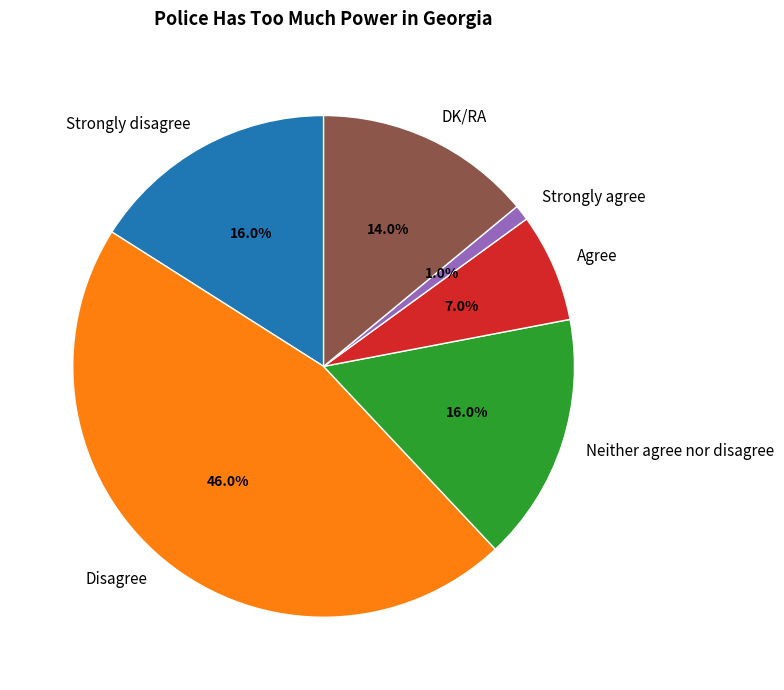

To the nearest percent, what is the difference between the largest and smallest slice percentages?

45%